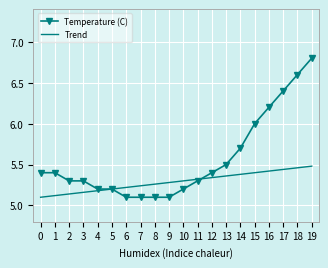

What is the maximum value shown in the chart?

6.8